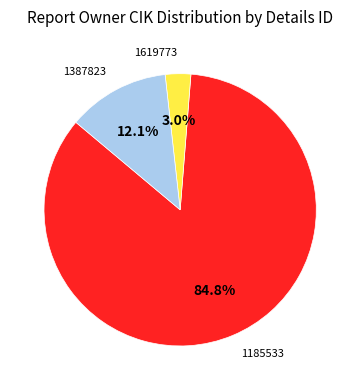

What is the largest slice in the pie chart?

1185533